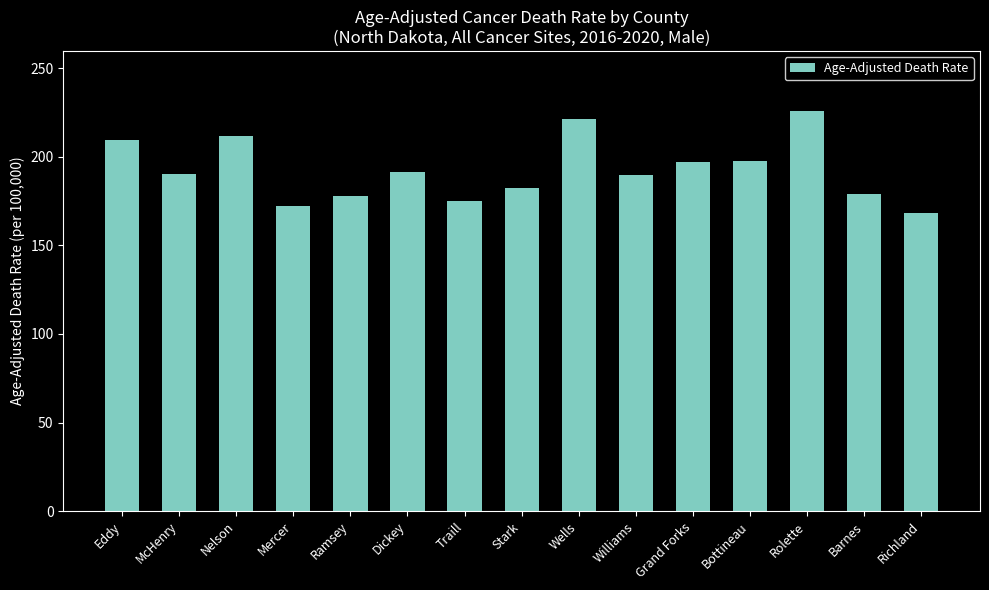

At which category does the chart reach its minimum across all series?

Richland